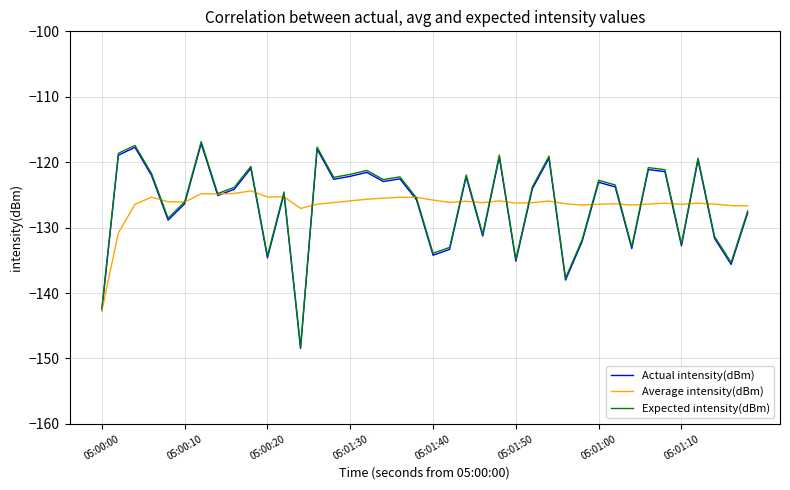

What is the smallest value displayed?

-148.5